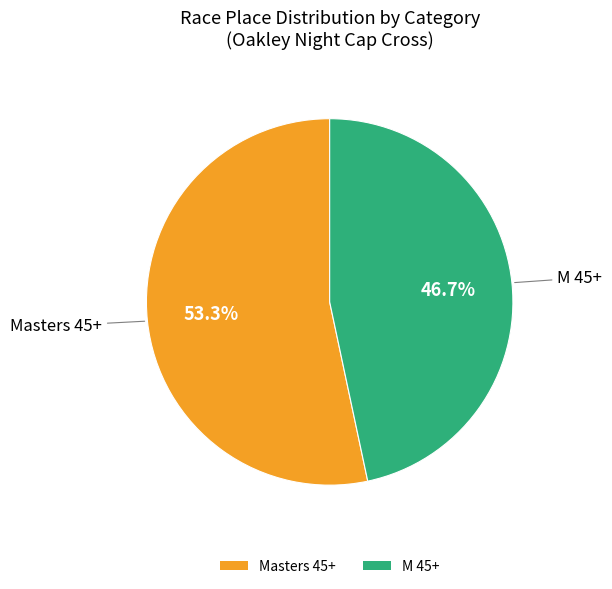

Which slice represents more than half of the pie?

Masters 45+